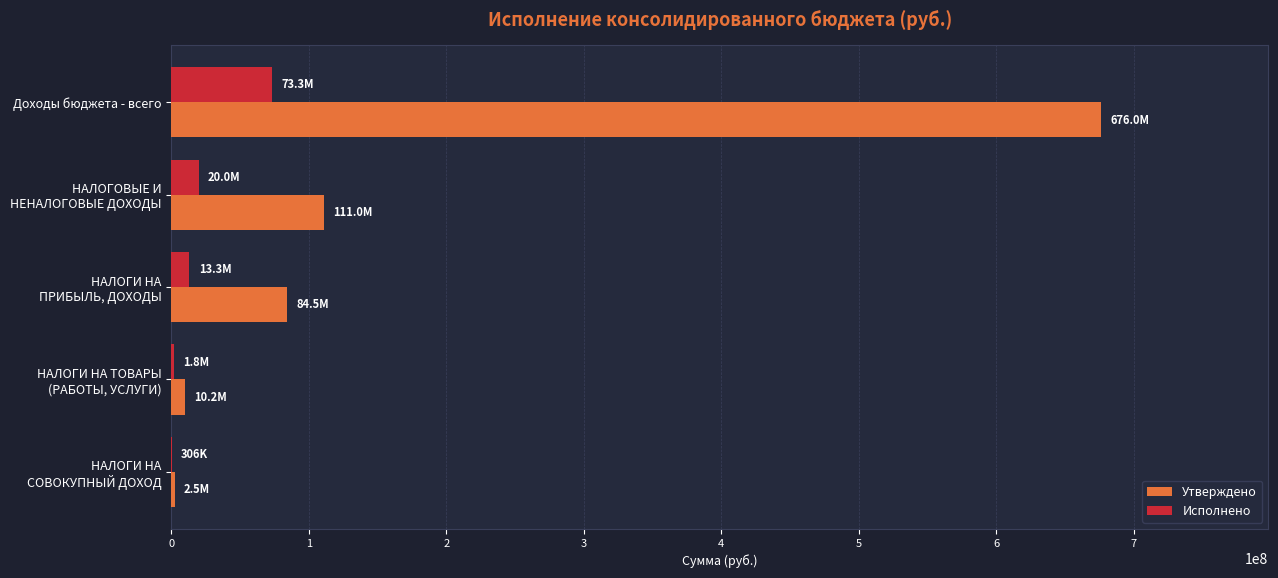

What is the greatest value displayed?

676007916.7